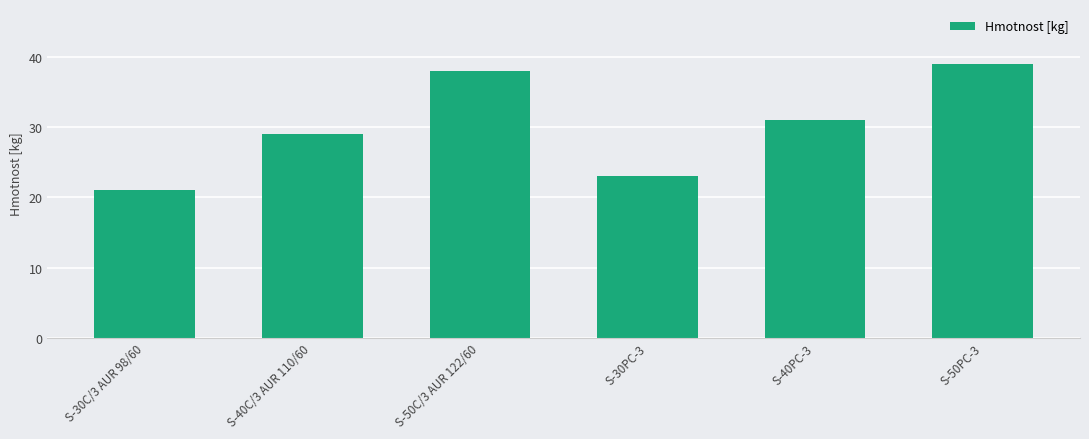

What is the average value?

30